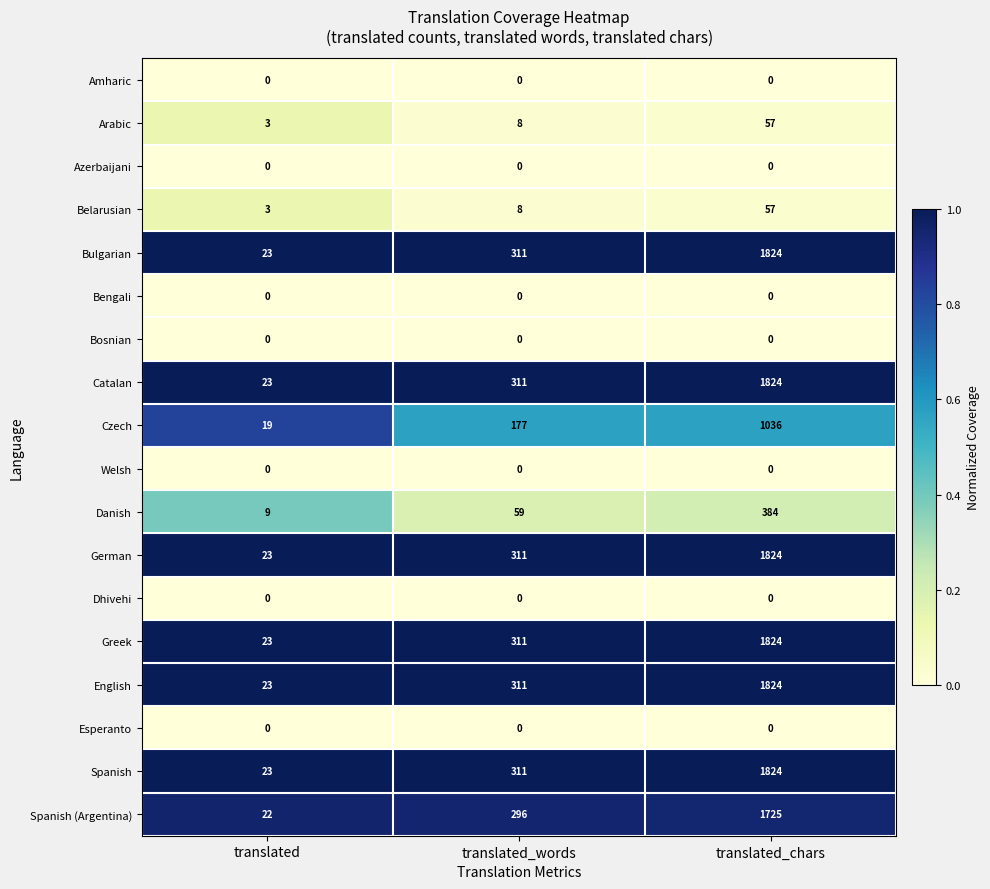

The value of Czech at translated is 19. True or false?

True